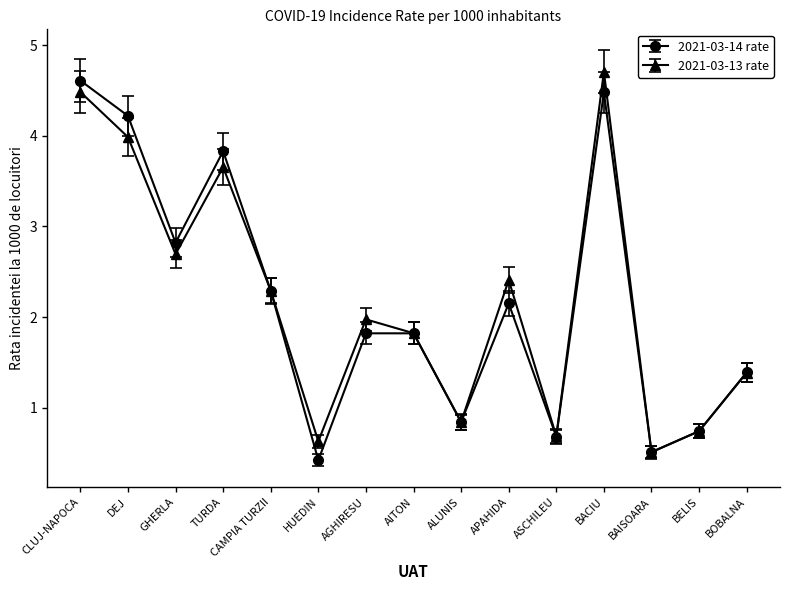

Between GHERLA and AITON, which series saw the biggest shift?

2021-03-14 rate